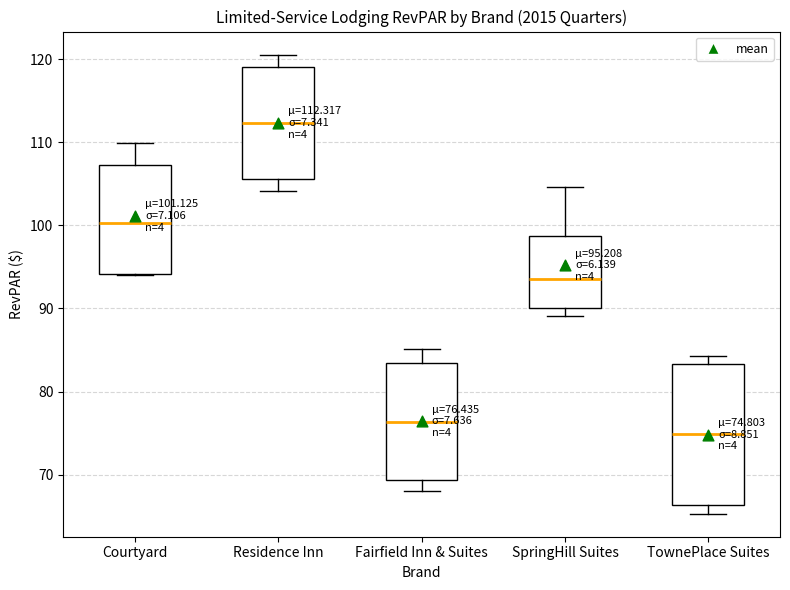

Comparing the boxes themselves (not the whiskers), which one is the tallest?

TownePlace Suites